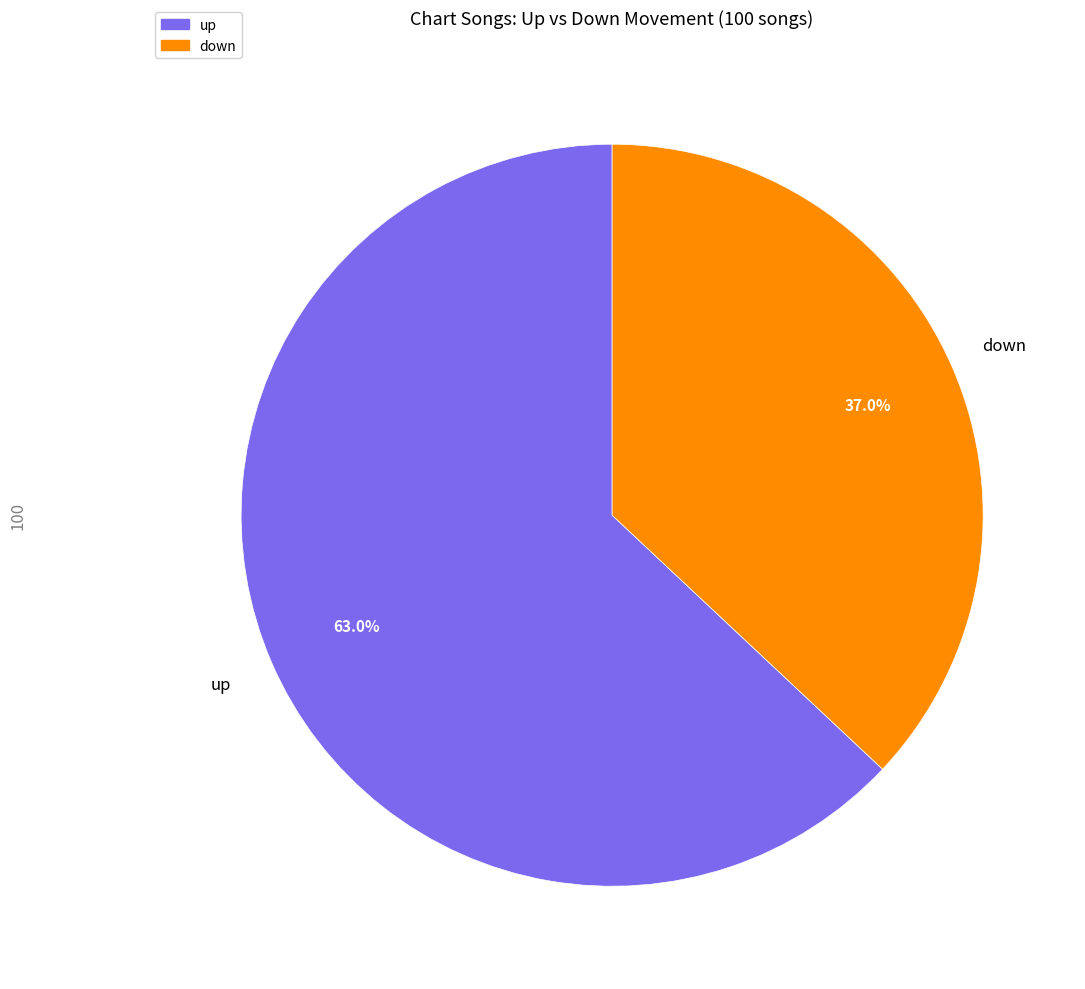

Rank the categories by value from highest to lowest.

up, down